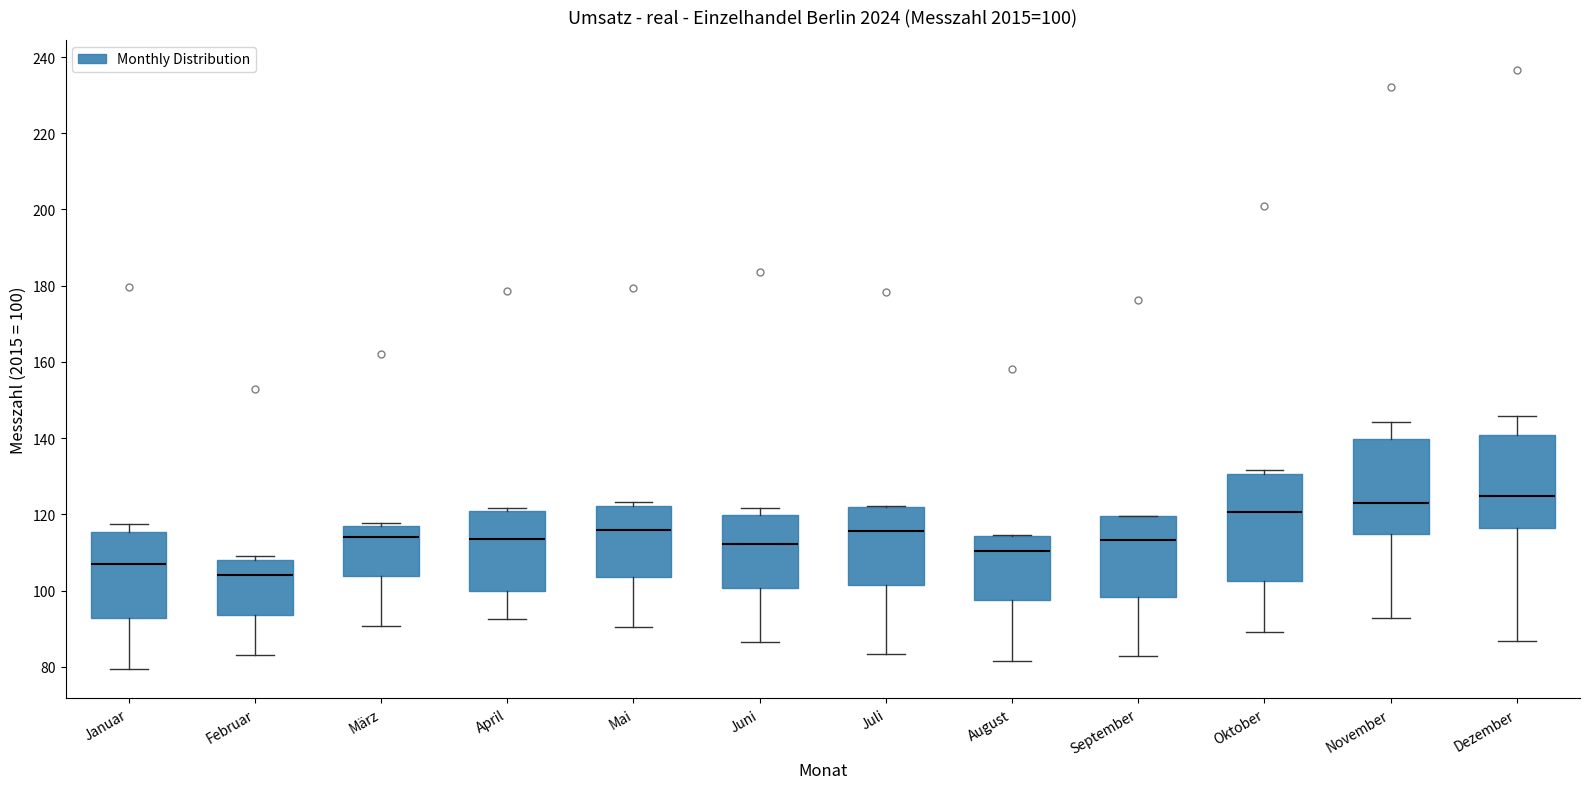

Which box's median line is the lowest?

Februar